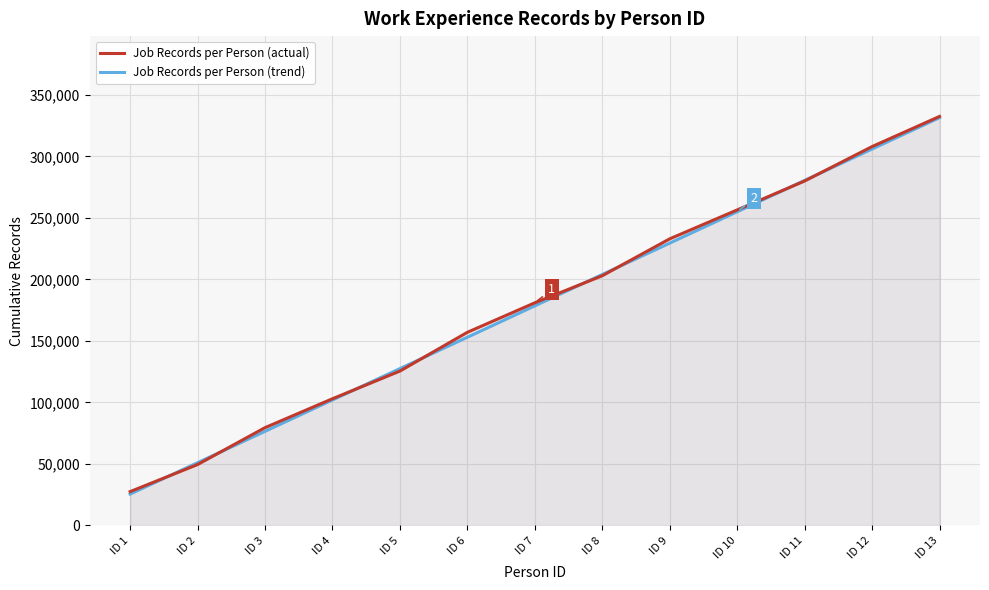

How many categories are shown in the chart?

13